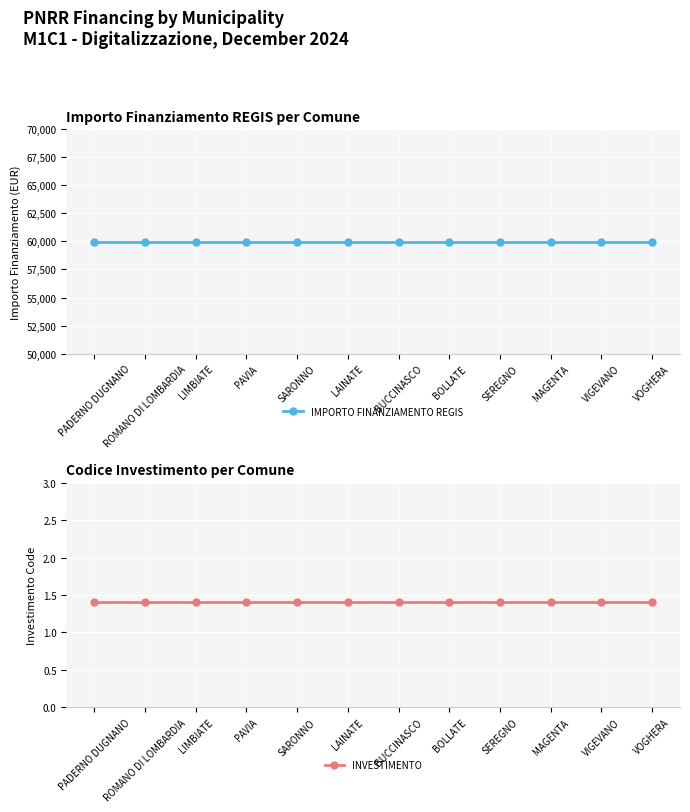

What value does the IMPORTO FINANZIAMENTO REGIS series have at LIMBIATE?

59966.0